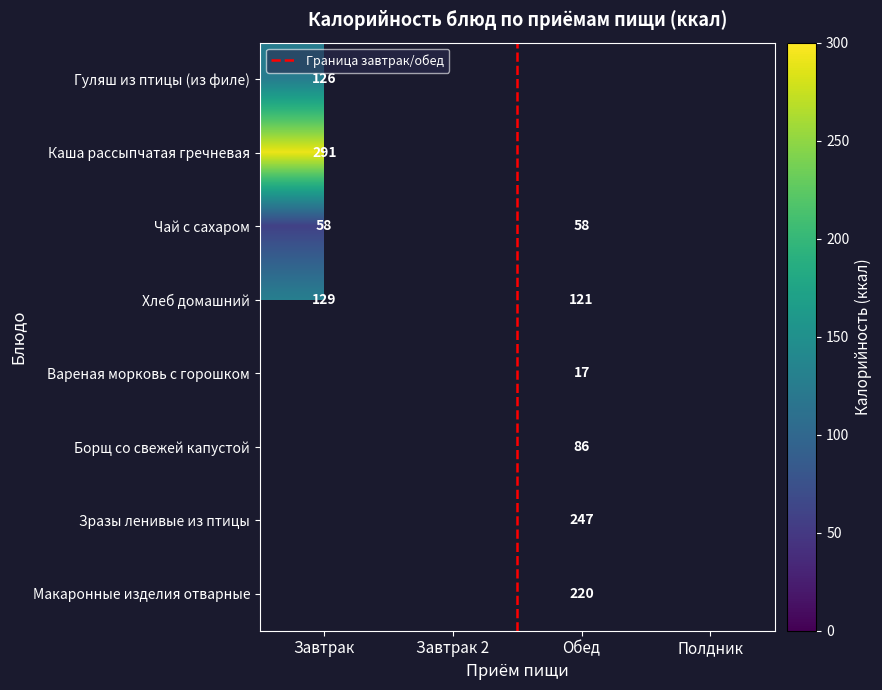

Count the number of categories in the chart.

4